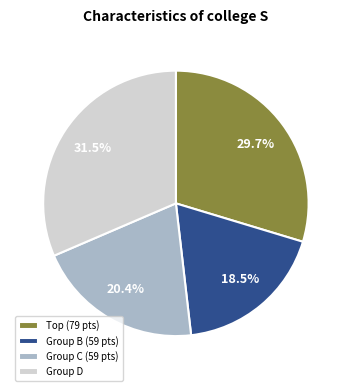

Count the number of slices in the pie.

4